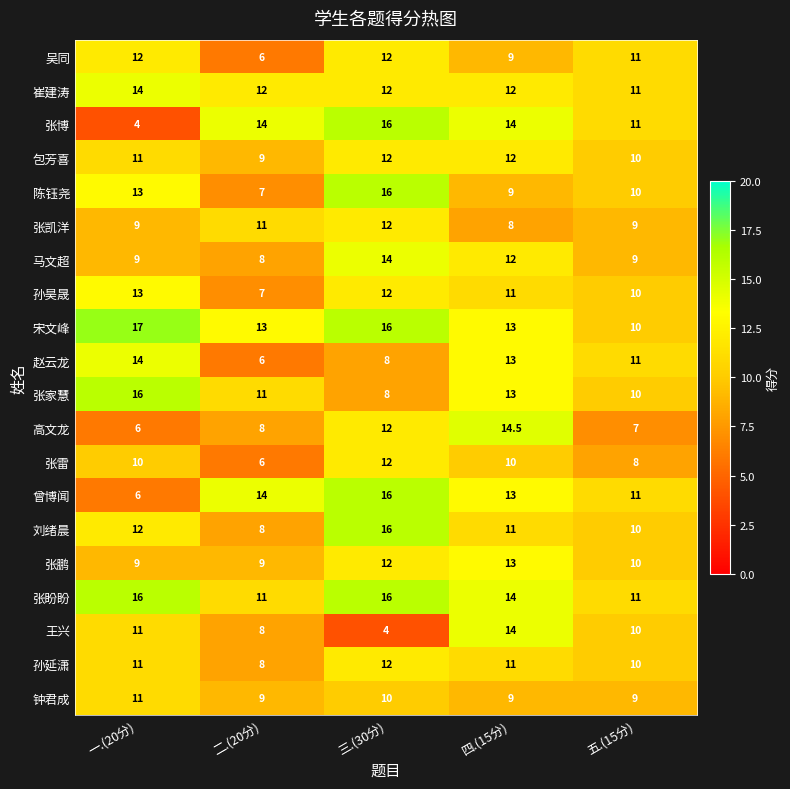

What is the approximate value of 刘绪晨 at 五.(15分)?

10.0